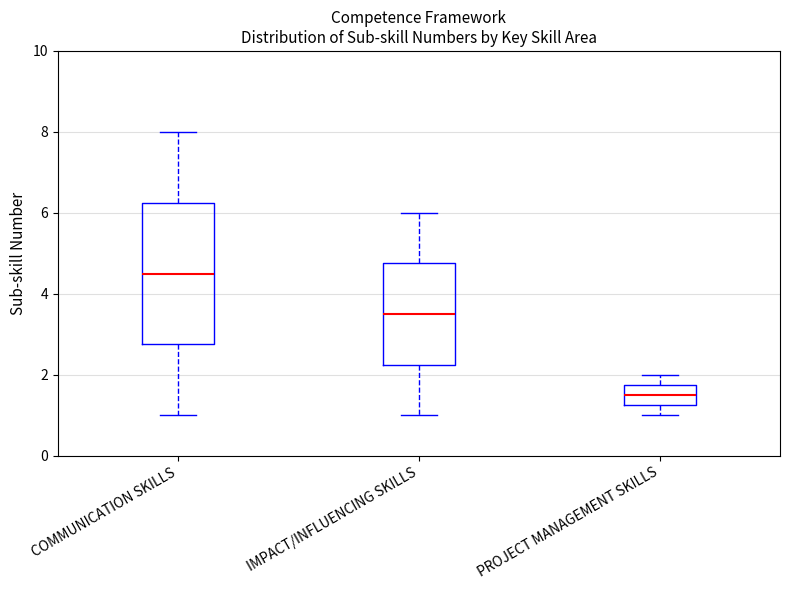

Reading left to right, read every box against the y-axis: the position of its median line, the range the box covers, and the ends of its whiskers. The values are not printed on the chart, so give them approximately, as read against the axis.

COMMUNICATION SKILLS: median 4.6, box 2.8 to 6.2, whiskers 1.0 to 8.0
IMPACT/INFLUENCING SKILLS: median 3.6, box 2.2 to 4.8, whiskers 1.0 to 6.0
PROJECT MANAGEMENT SKILLS: median 1.6, box 1.2 to 1.8, whiskers 1.0 to 2.0